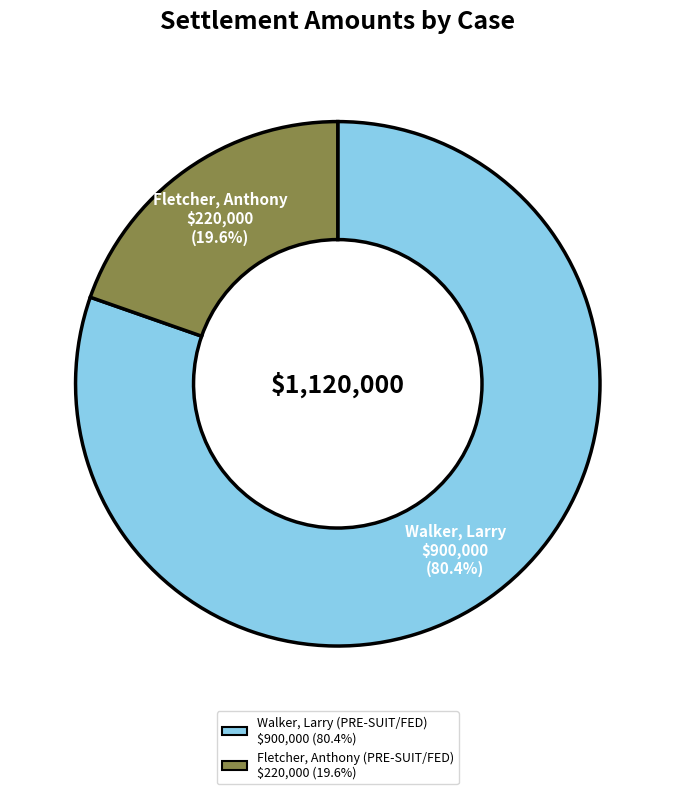

Between Walker, Larry (PRE-SUIT/FED) and Fletcher, Anthony (PRE-SUIT/FED), which is larger?

Walker, Larry (PRE-SUIT/FED)